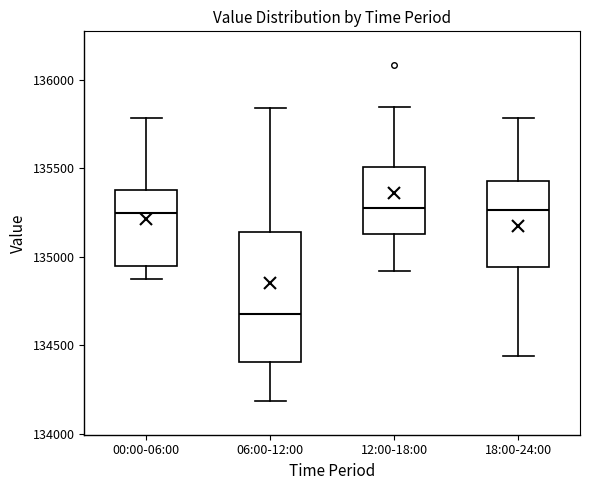

Where does the upper whisker of the box for 00:00-06:00 end on the y-axis? The values are not printed on the chart, so give them approximately, as read against the axis.

135800